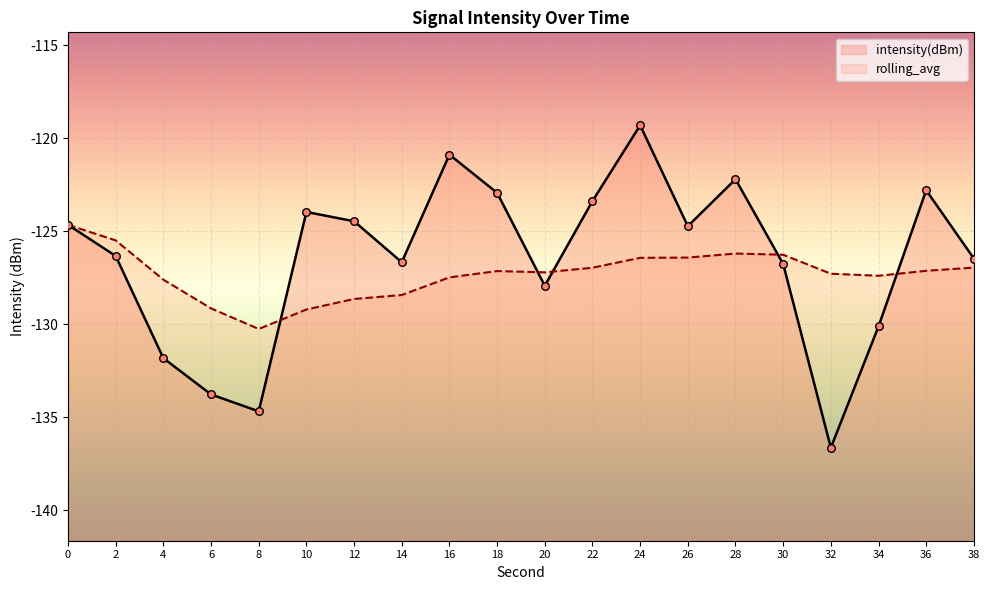

Is the value of intensity(dBm) at 28 greater than the value of rolling_avg at 32?

Yes